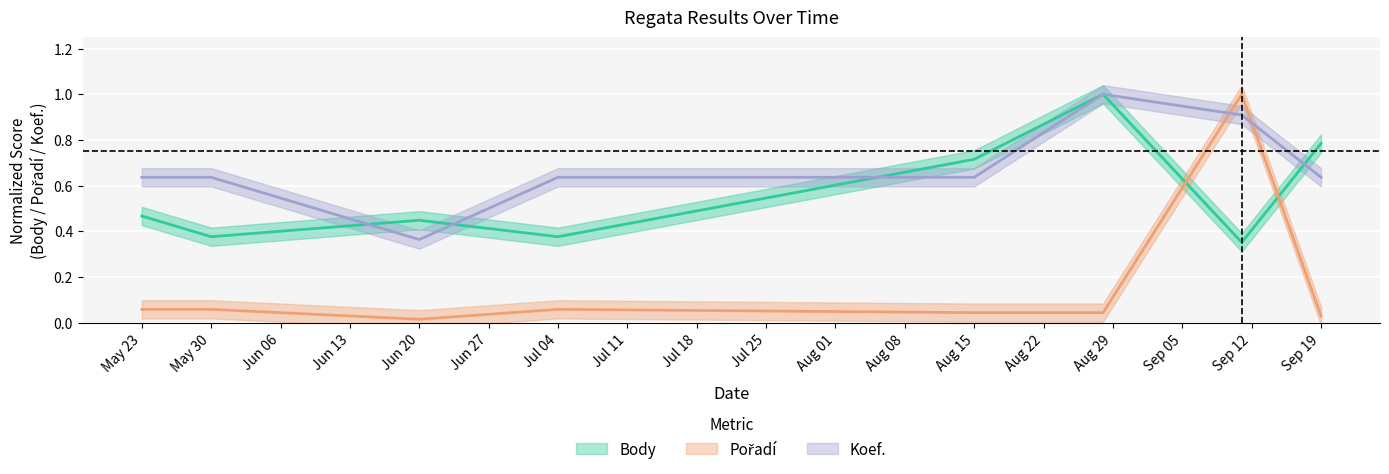

True or false: Body has more than 0 points higher than both neighbors.

True